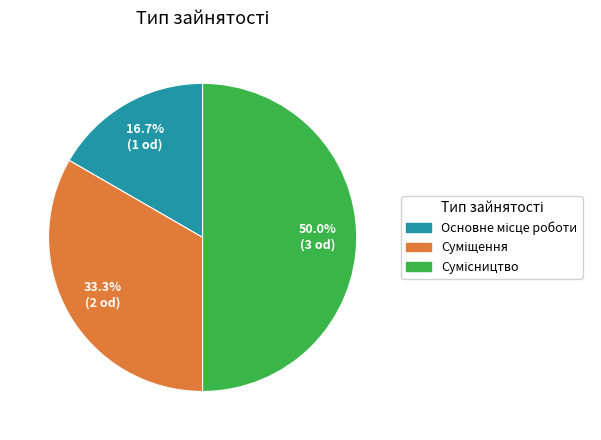

How many slices are in this pie chart?

3